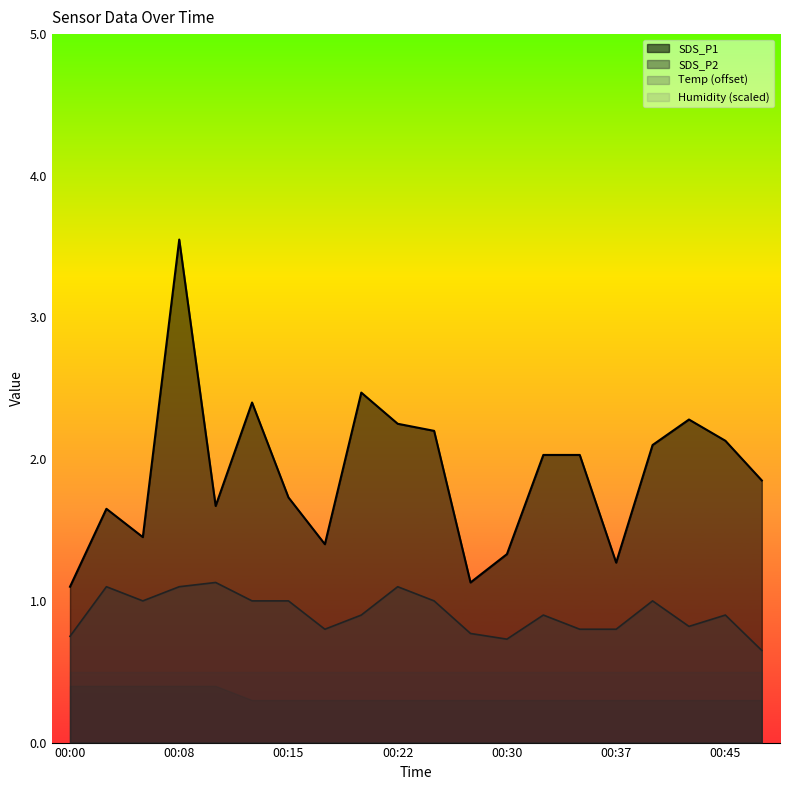

What is the minimum value for SDS_P1?

1.1